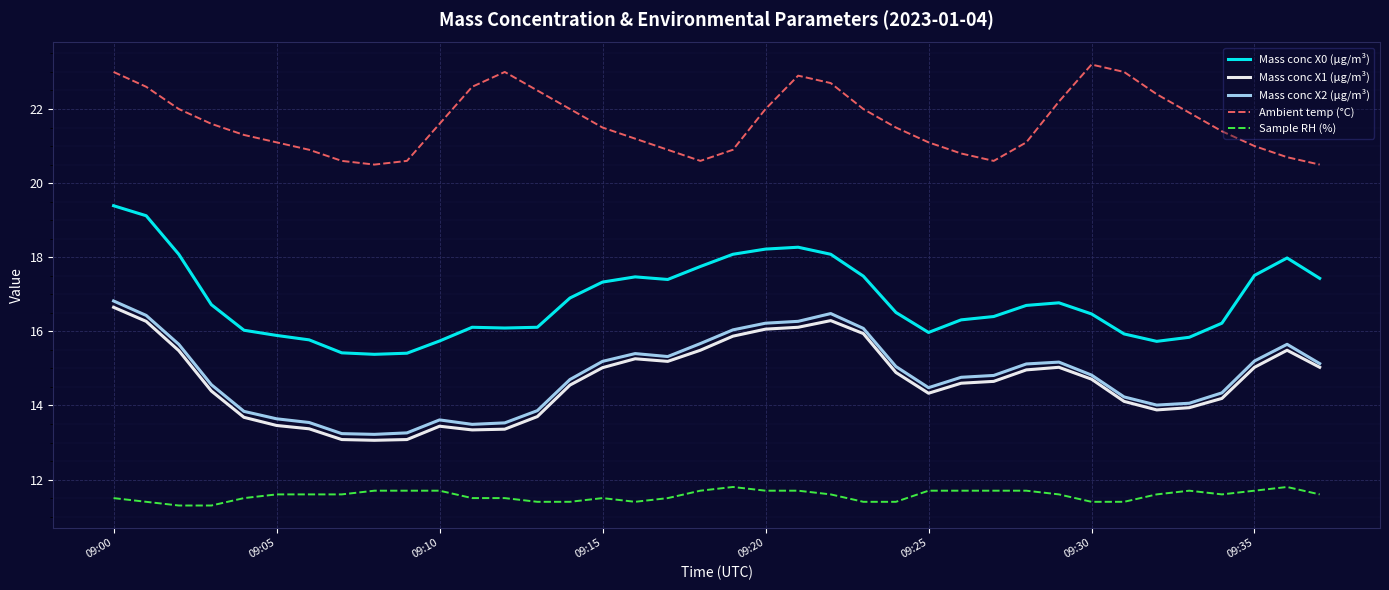

True or false: Mass conc X0 (μg/m³) and Ambient temp (°C) cross at least once.

False